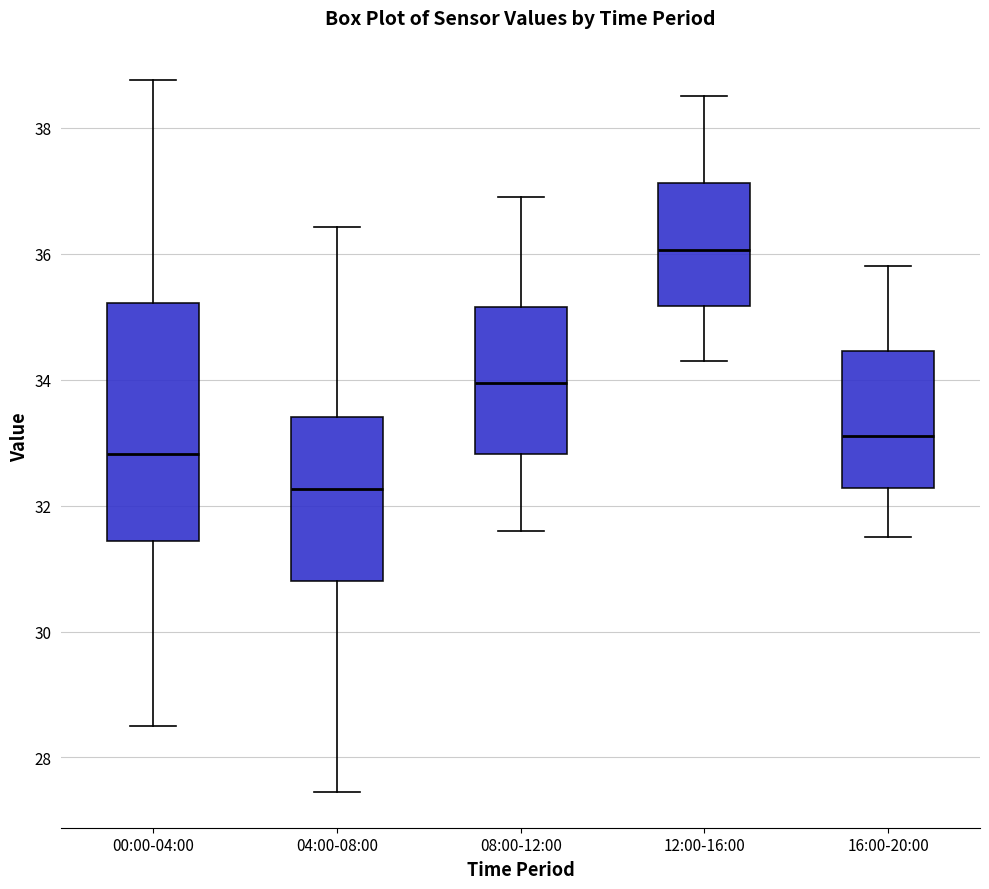

Reading left to right, read every box against the y-axis: the position of its median line, the range the box covers, and the ends of its whiskers. The values are not printed on the chart, so give them approximately, as read against the axis.

00:00-04:00: median 32.8, box 31.4 to 35.2, whiskers 28.6 to 38.8
04:00-08:00: median 32.2, box 30.8 to 33.4, whiskers 27.4 to 36.4
08:00-12:00: median 34.0, box 32.8 to 35.2, whiskers 31.6 to 37.0
12:00-16:00: median 36.0, box 35.2 to 37.2, whiskers 34.4 to 38.6
16:00-20:00: median 33.2, box 32.2 to 34.4, whiskers 31.6 to 35.8